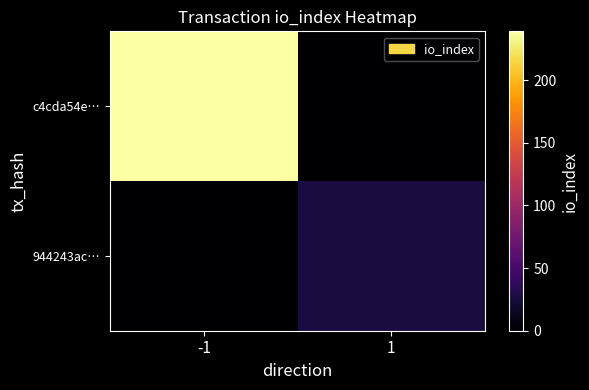

Which series has the widest spread of values?

c4cda54e…